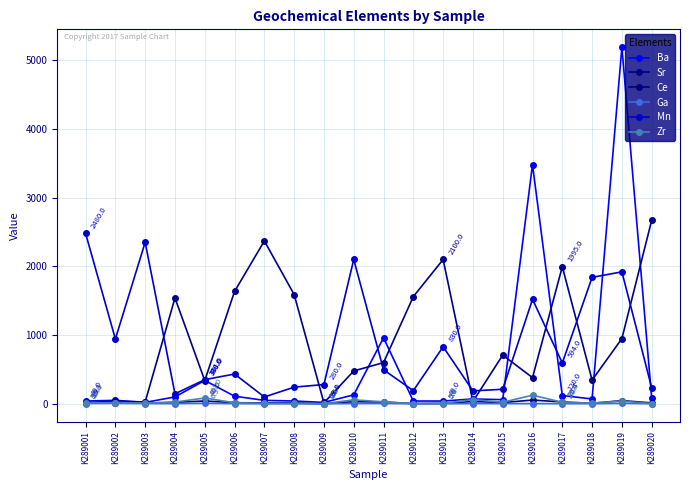

Where is the first local maximum for Ce?

K289002